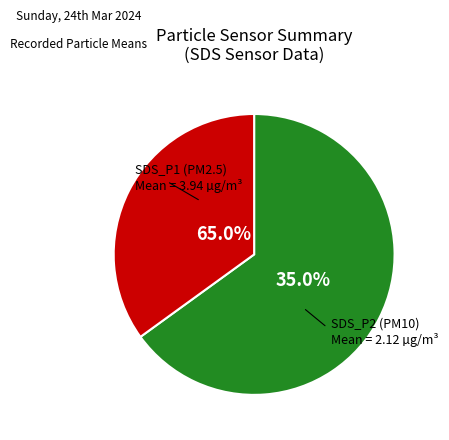

How many slices are in this pie chart?

2